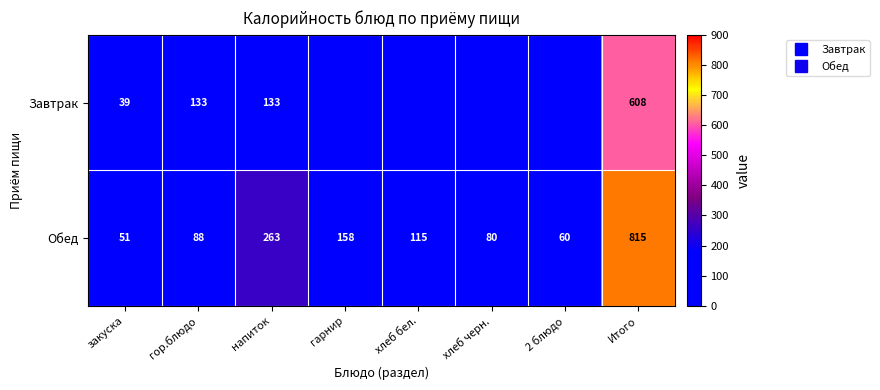

Which category has the highest value in the Обед series?

Итого